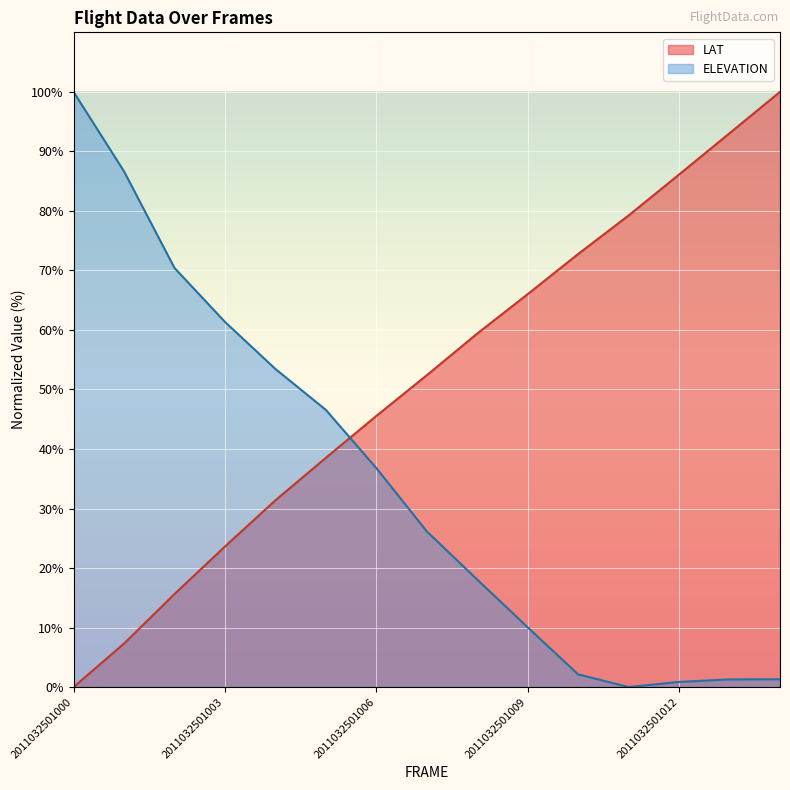

Reading left to right, list all the values displayed in this chart.

LAT: 2011032501000=0.0	2011032501001=7.3	2011032501002=15.6	2011032501003=23.6	2011032501004=31.4	2011032501005=38.5	2011032501006=45.5	2011032501007=52.4	2011032501008=59.4	2011032501009=66.0	2011032501010=72.8	2011032501011=79.2	2011032501012=86.1	2011032501013=93.1	2011032501014=100.0
ELEVATION: 2011032501000=100.0	2011032501001=86.6	2011032501002=70.4	2011032501003=61.4	2011032501004=53.4	2011032501005=46.6	2011032501006=36.8	2011032501007=26.2	2011032501008=18.1	2011032501009=10.0	2011032501010=2.1	2011032501011=0.0	2011032501012=0.9	2011032501013=1.3	2011032501014=1.3